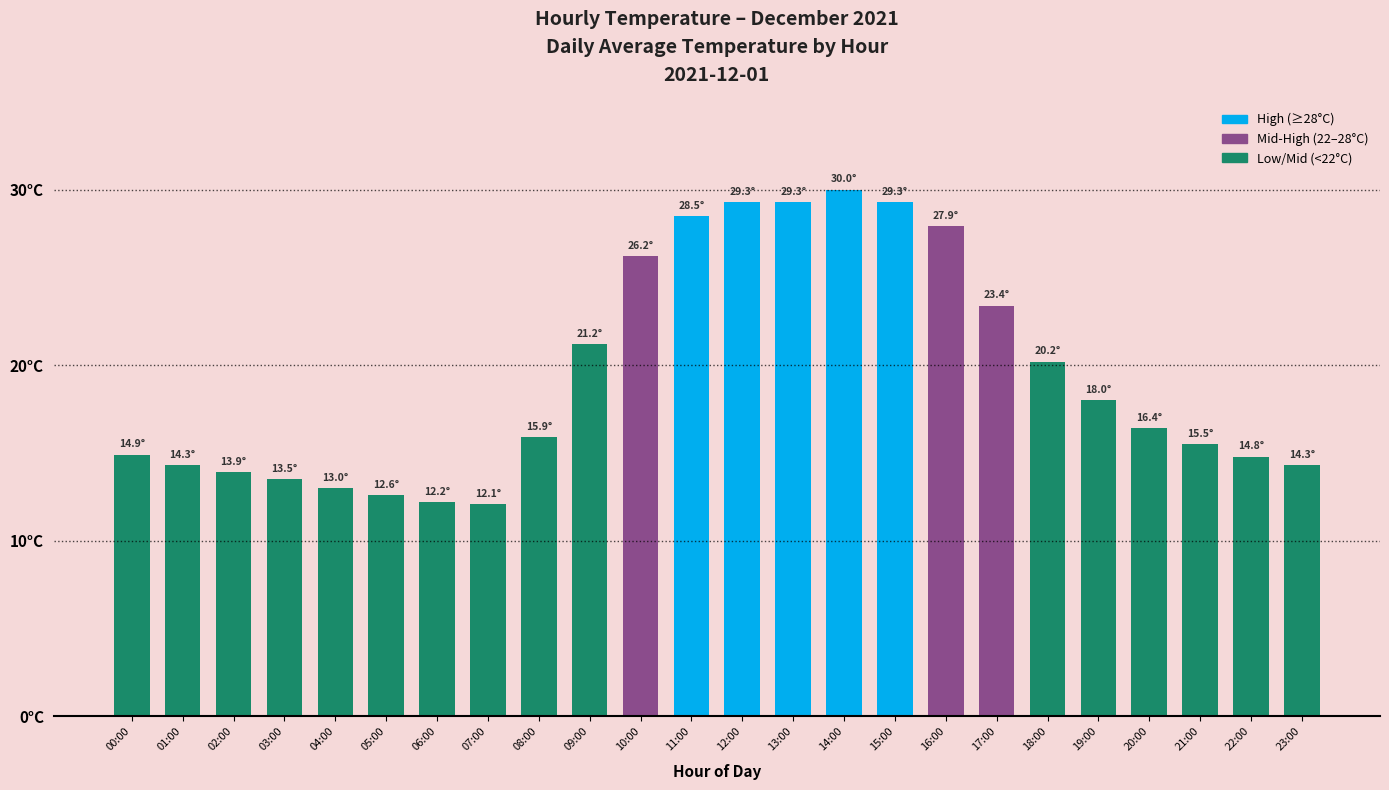

Read the value at 06:00.

12.2